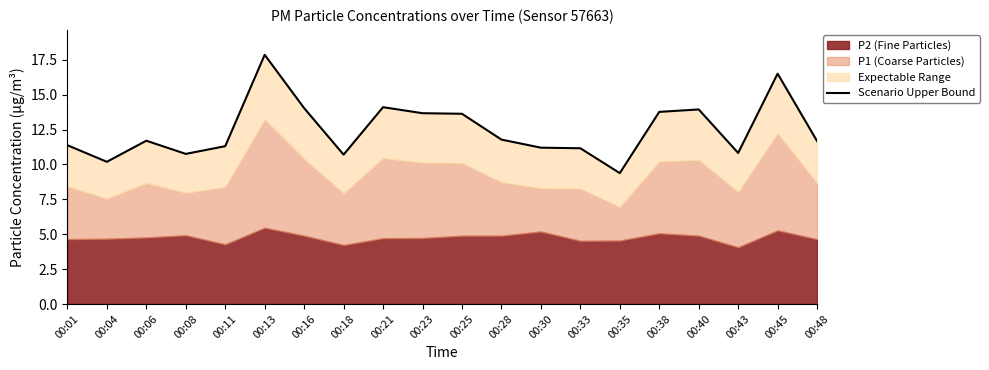

What is the maximum value shown in the chart?

17.9